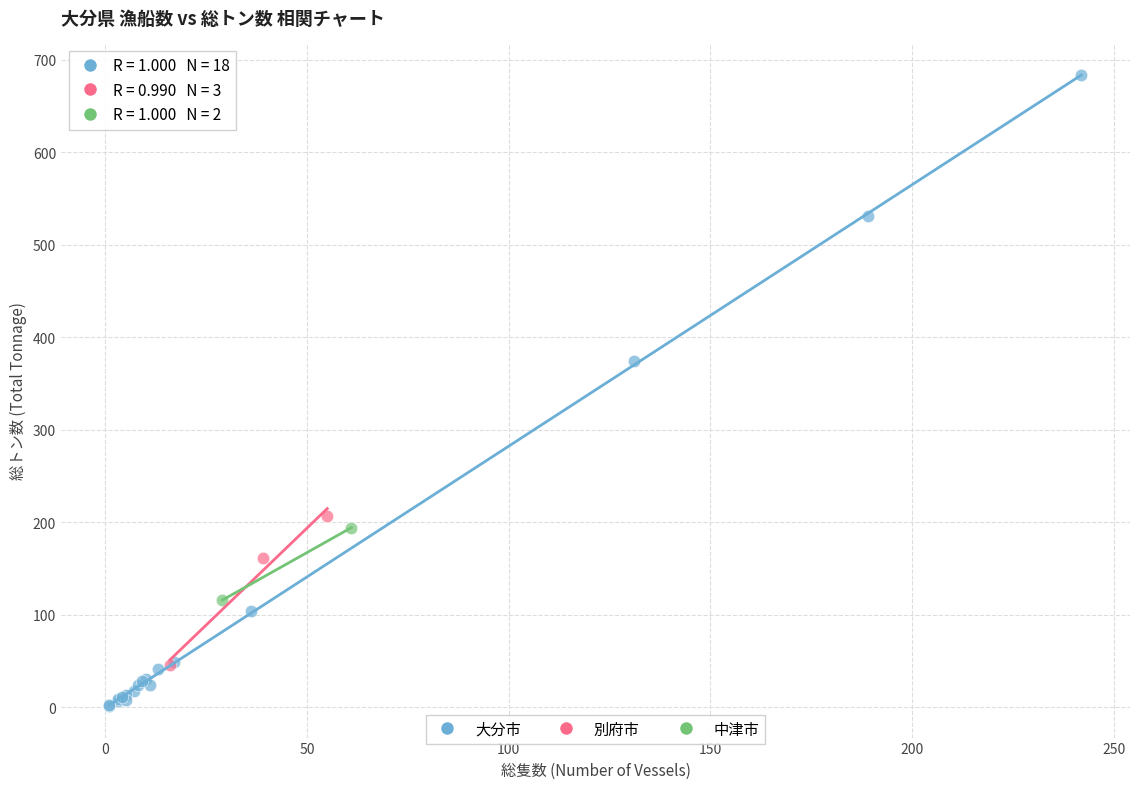

What are all the series names shown in the legend?

大分市, 別府市, 中津市